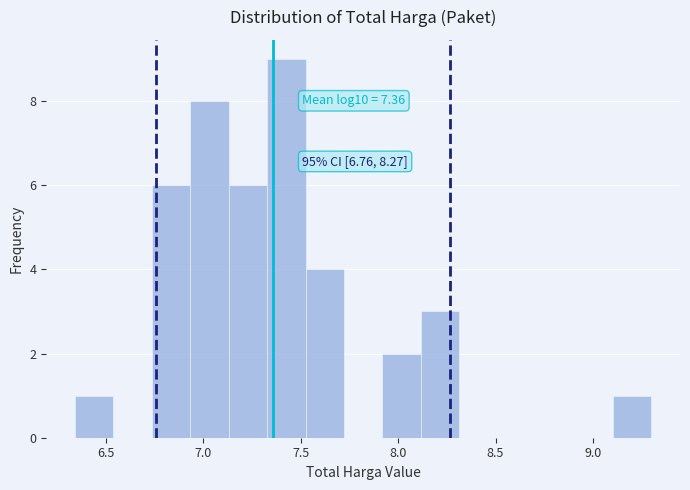

Read against the x-axis, roughly where is the centre of the tallest bar?

7.45